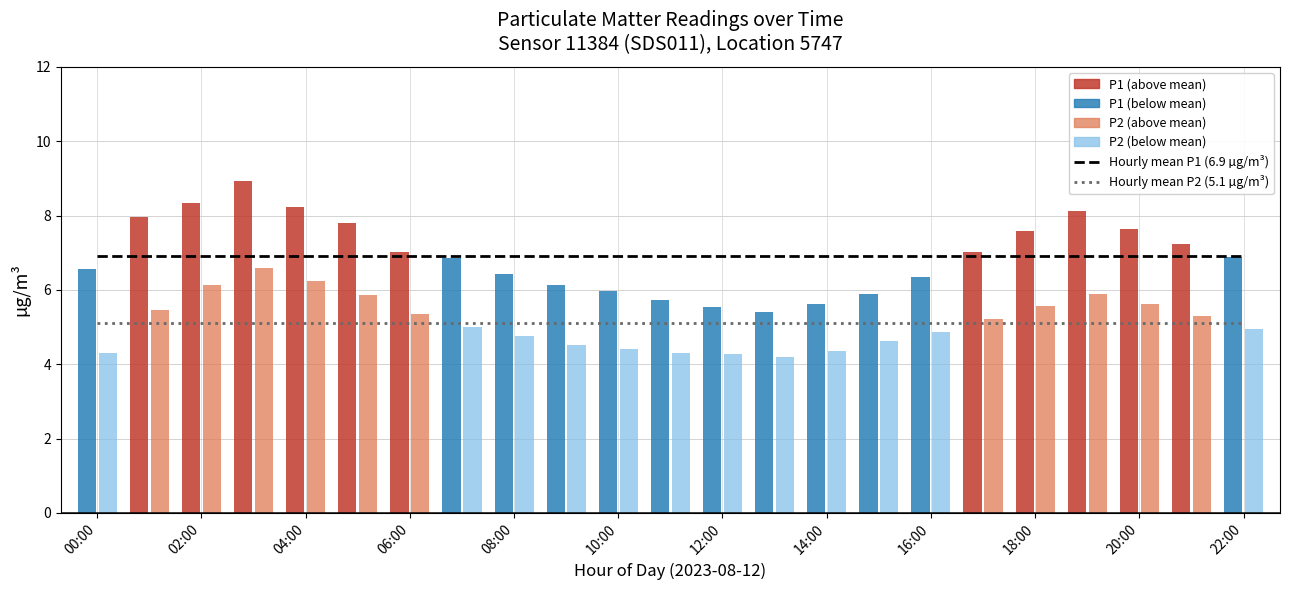

Count the number of categories in the chart.

23